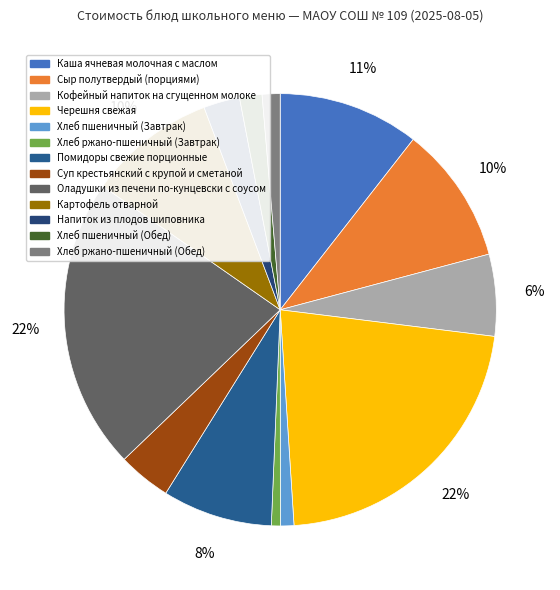

Combined, do Хлеб пшеничный (Обед) and Картофель отварной account for over 50%?

No